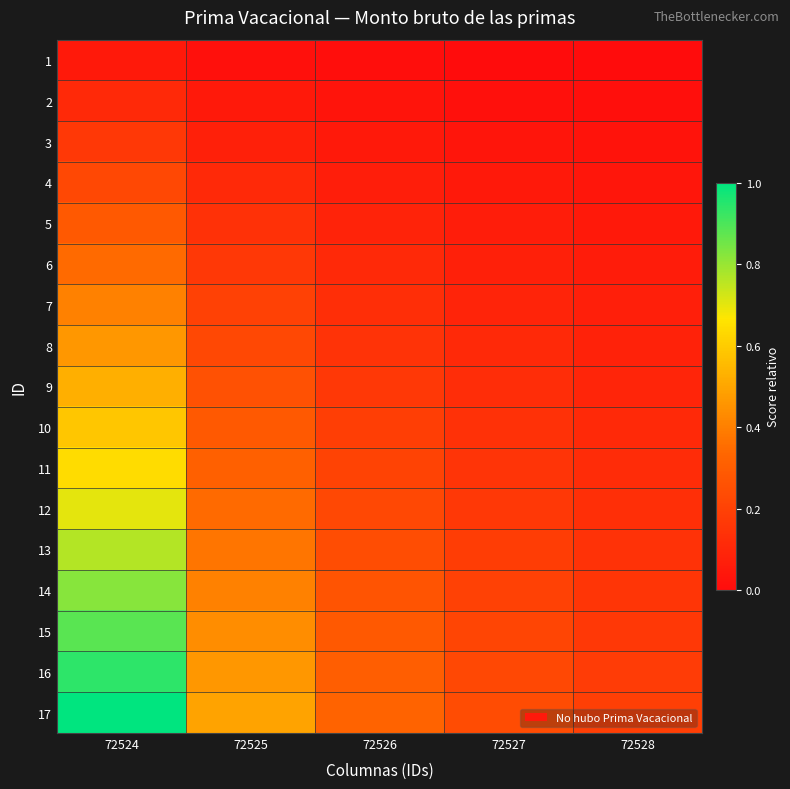

What is the total value across all series at 72527?

2.1